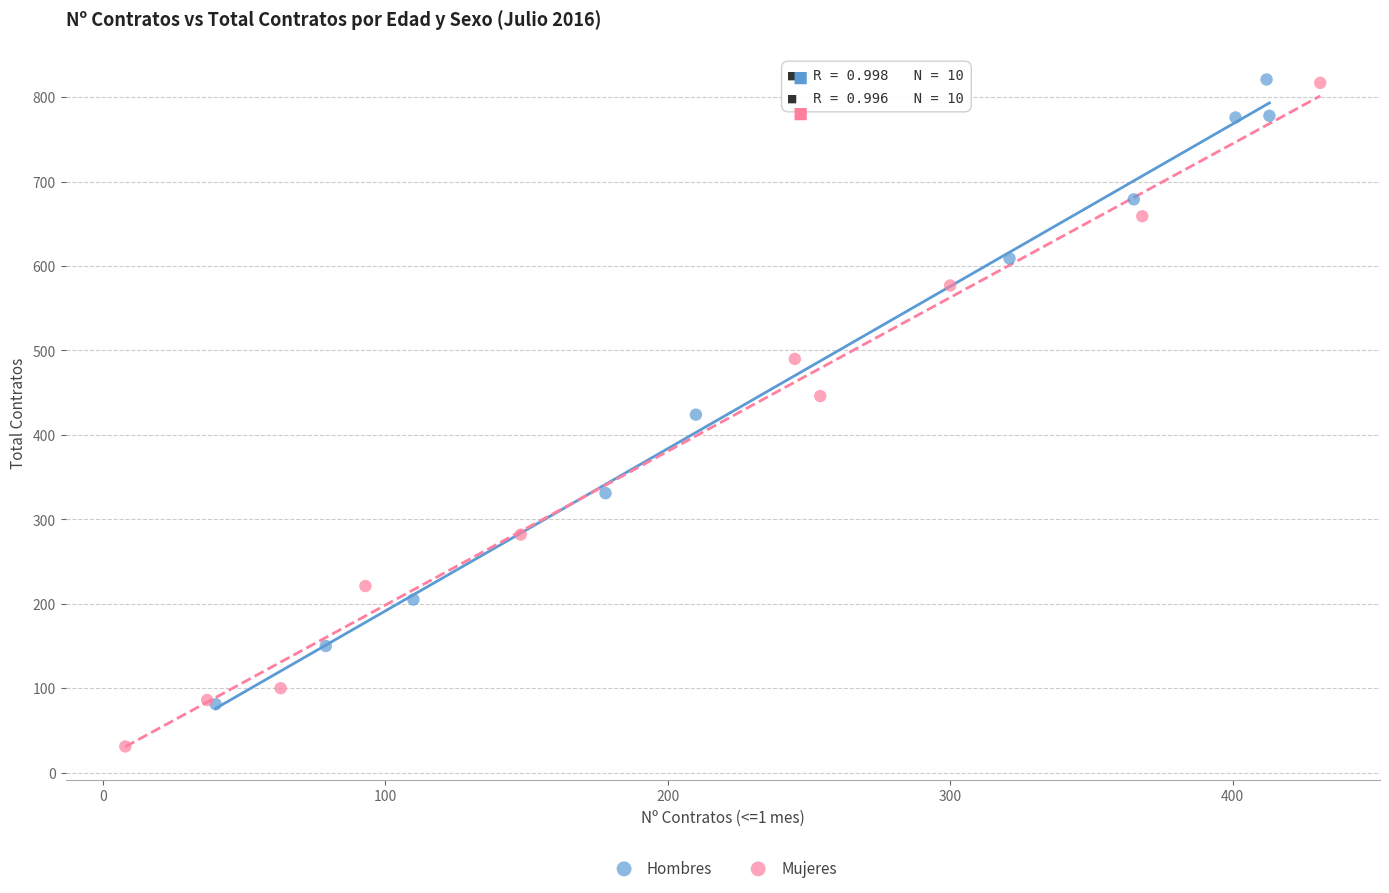

What are all the series names shown in the legend?

Hombres, Mujeres